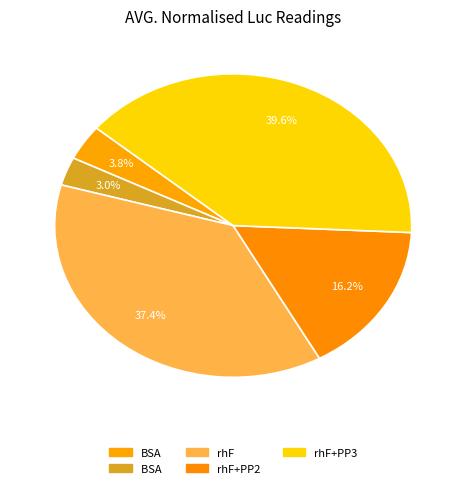

What is the ratio of the value at rhF+PP3 to the value at rhF?

1.1